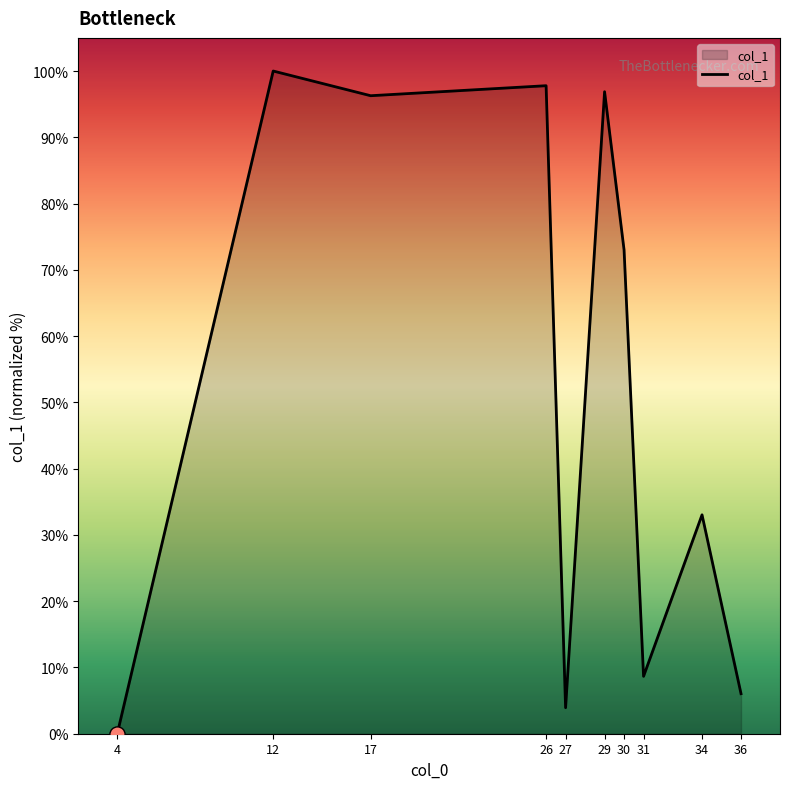

What is the change in value from 4 to 12?

+100.0